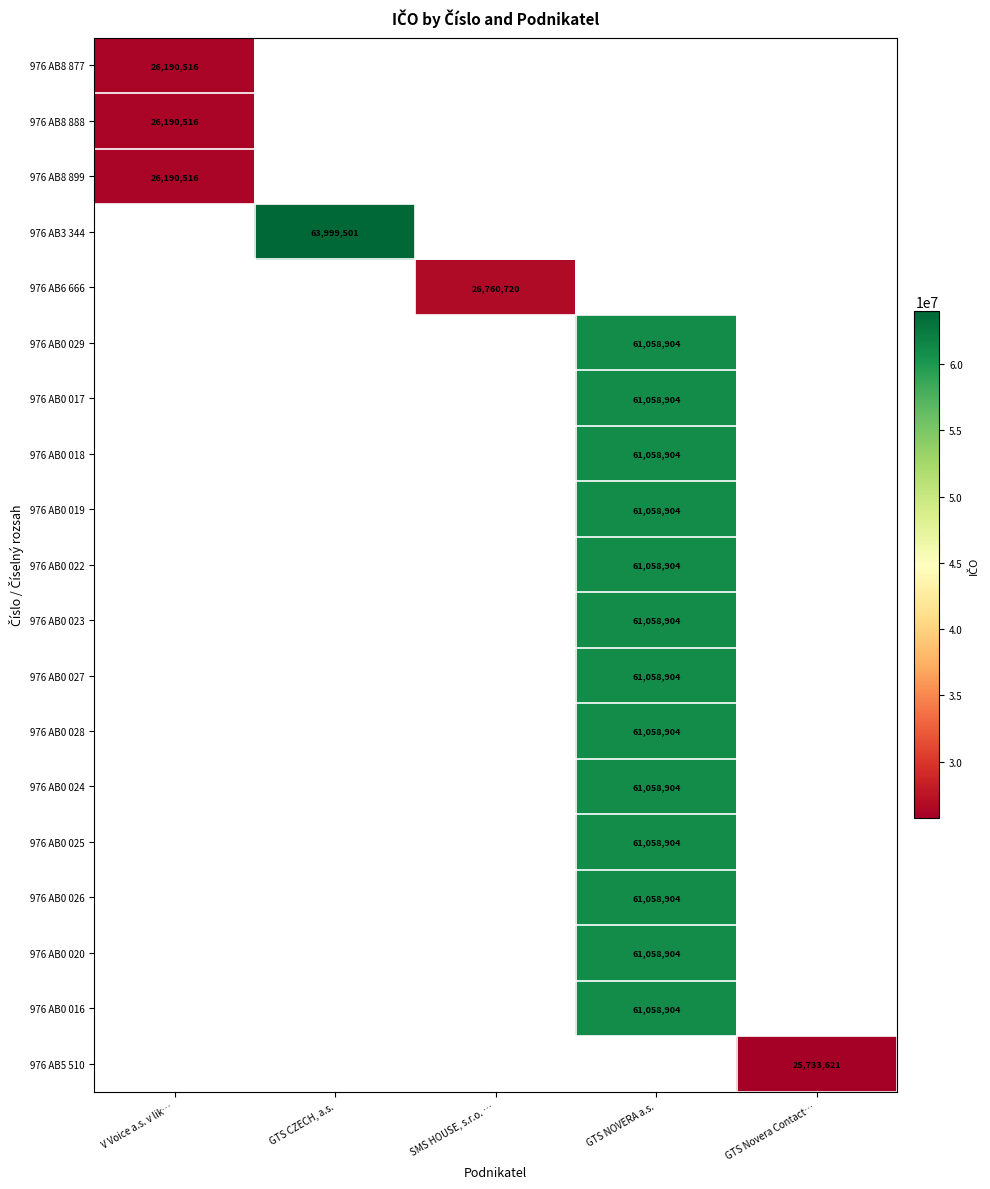

Is it true that 976 AB0 024 equals 81385907 at GTS NOVERA a.s.?

False